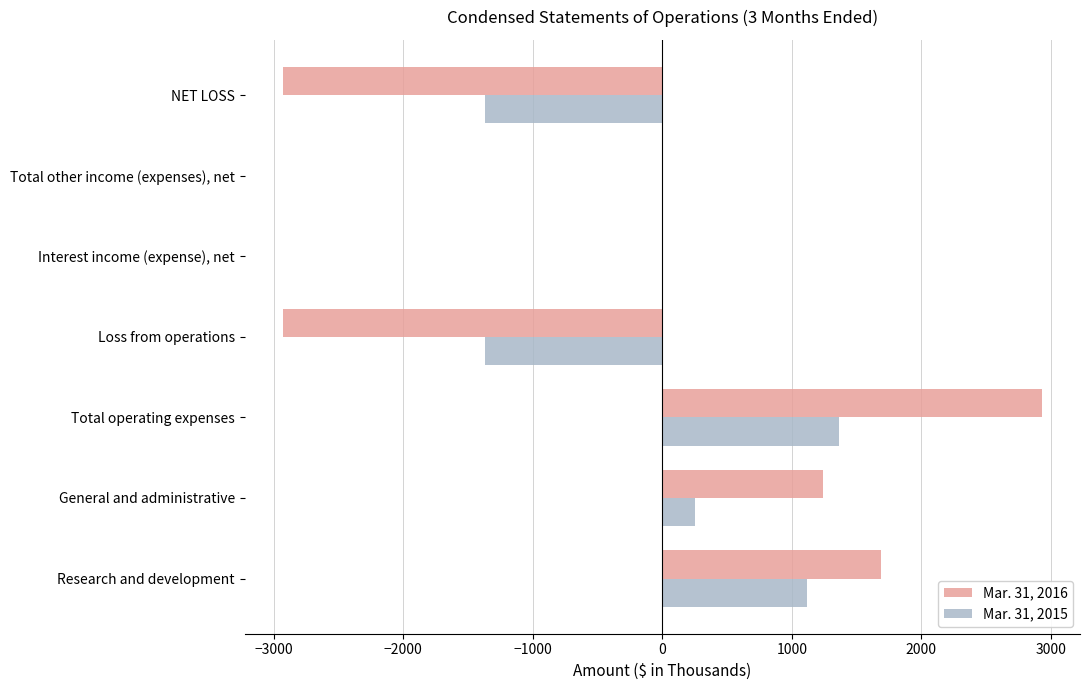

The value of Mar. 31, 2016 at Research and development is 803. True or false?

False